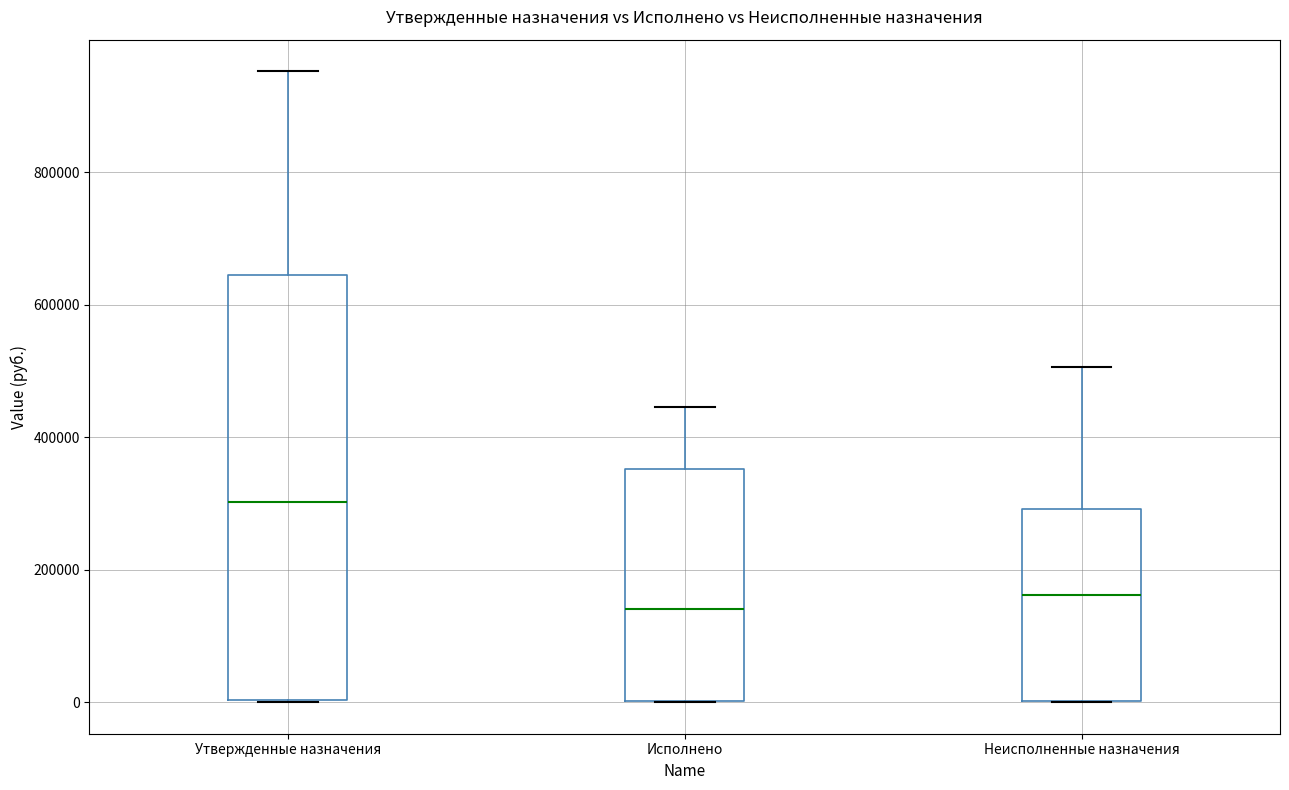

Which box has the highest median line?

Утвержденные назначения